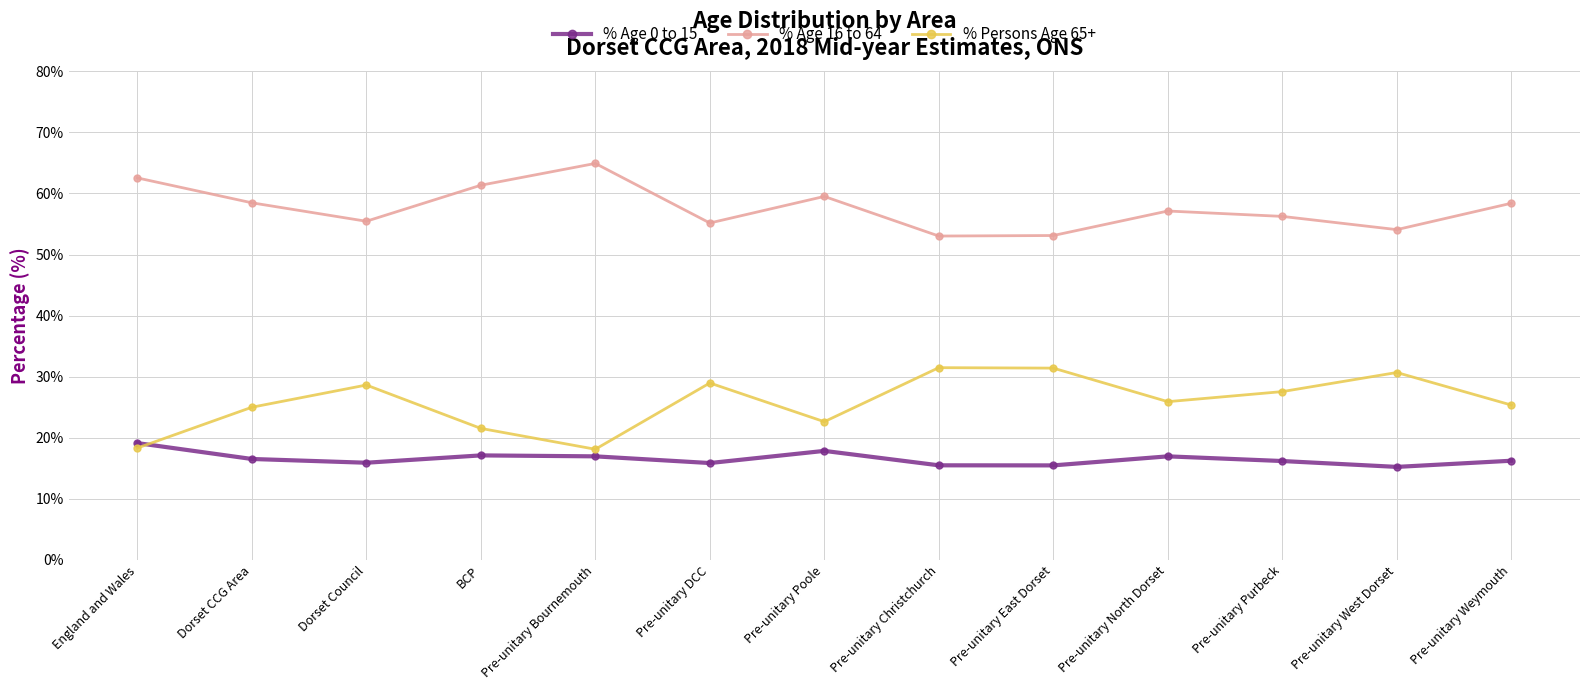

At how many categories does at least one series exceed 41?

13